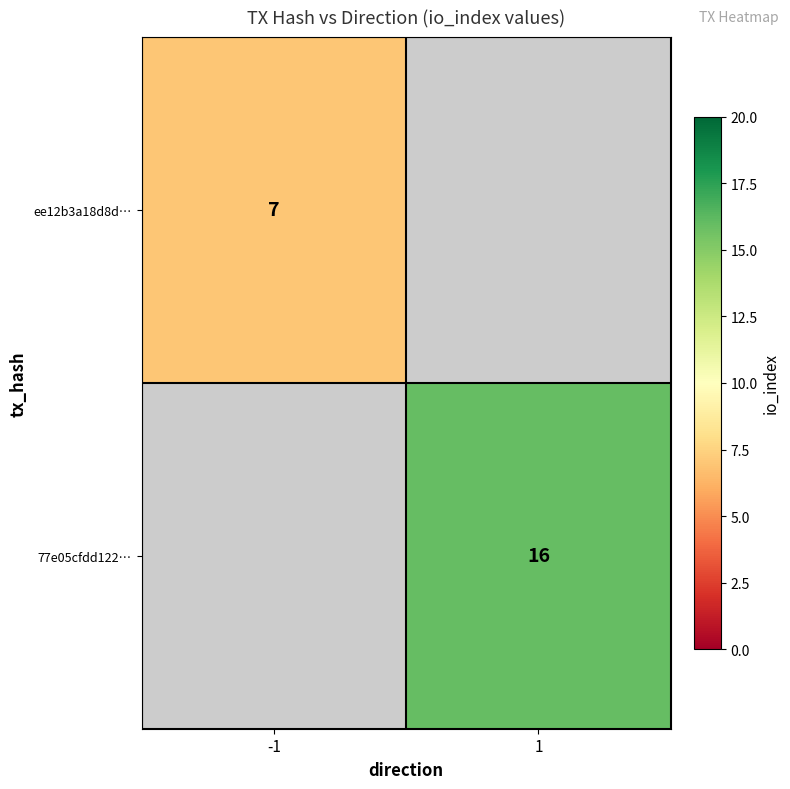

Is it true that 77e05cfdd122… equals 16 at 1?

True